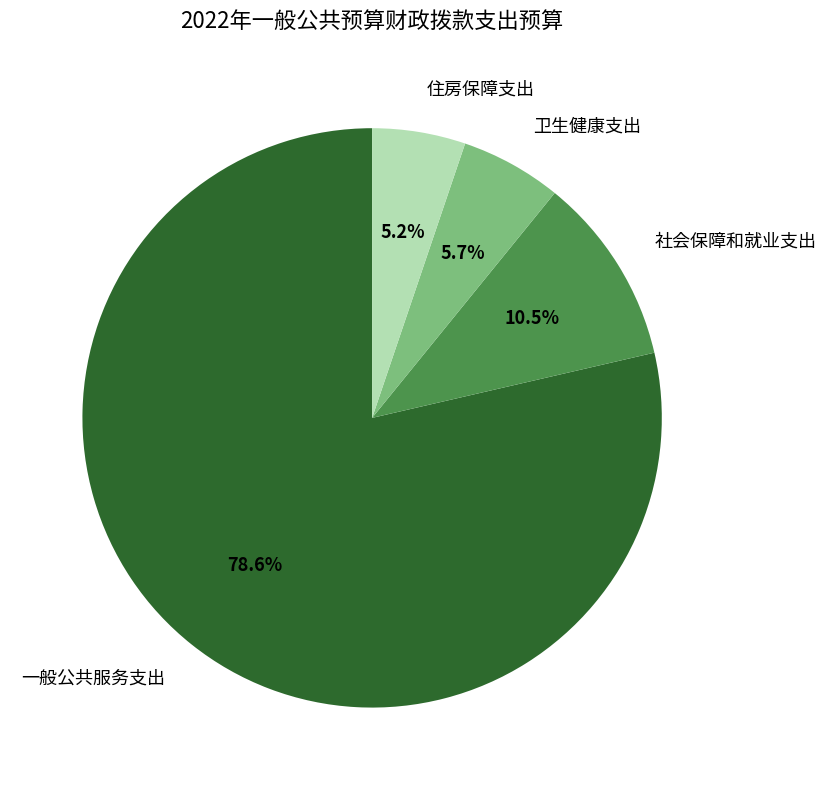

What is the majority slice?

一般公共服务支出